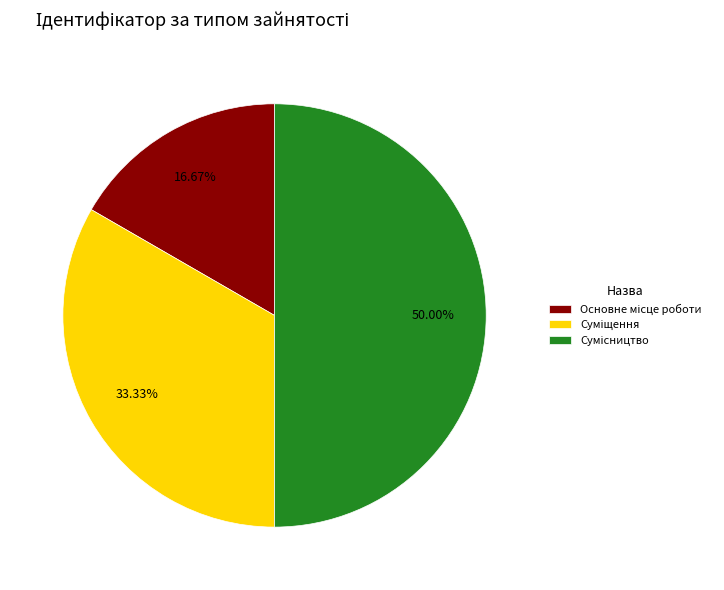

What is the largest slice in the pie chart?

Сумісництво